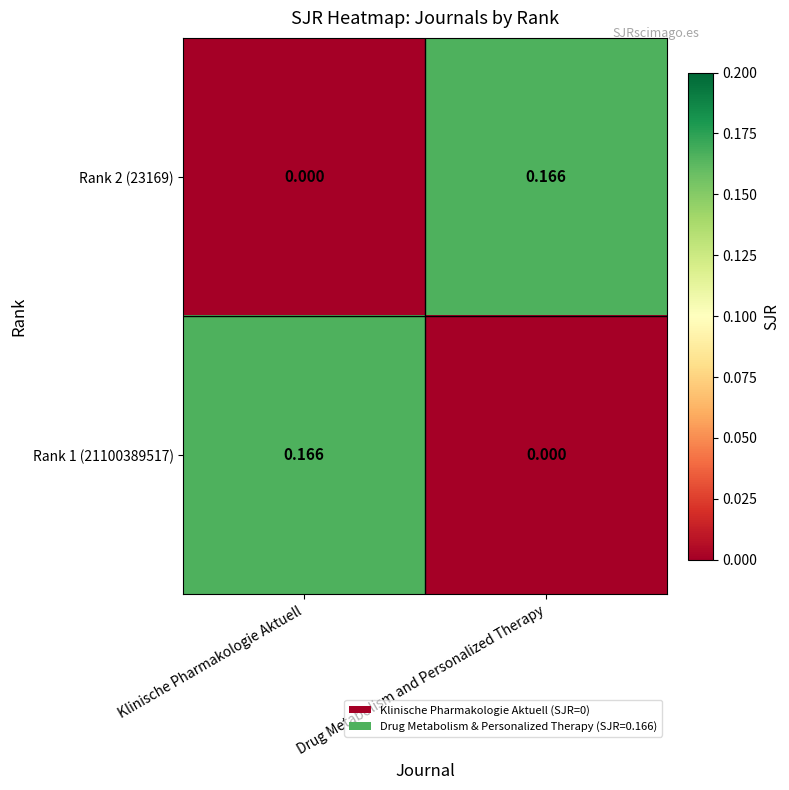

Which category has the highest value in the Rank 2 (23169) series?

Drug Metabolism and Personalized Therapy